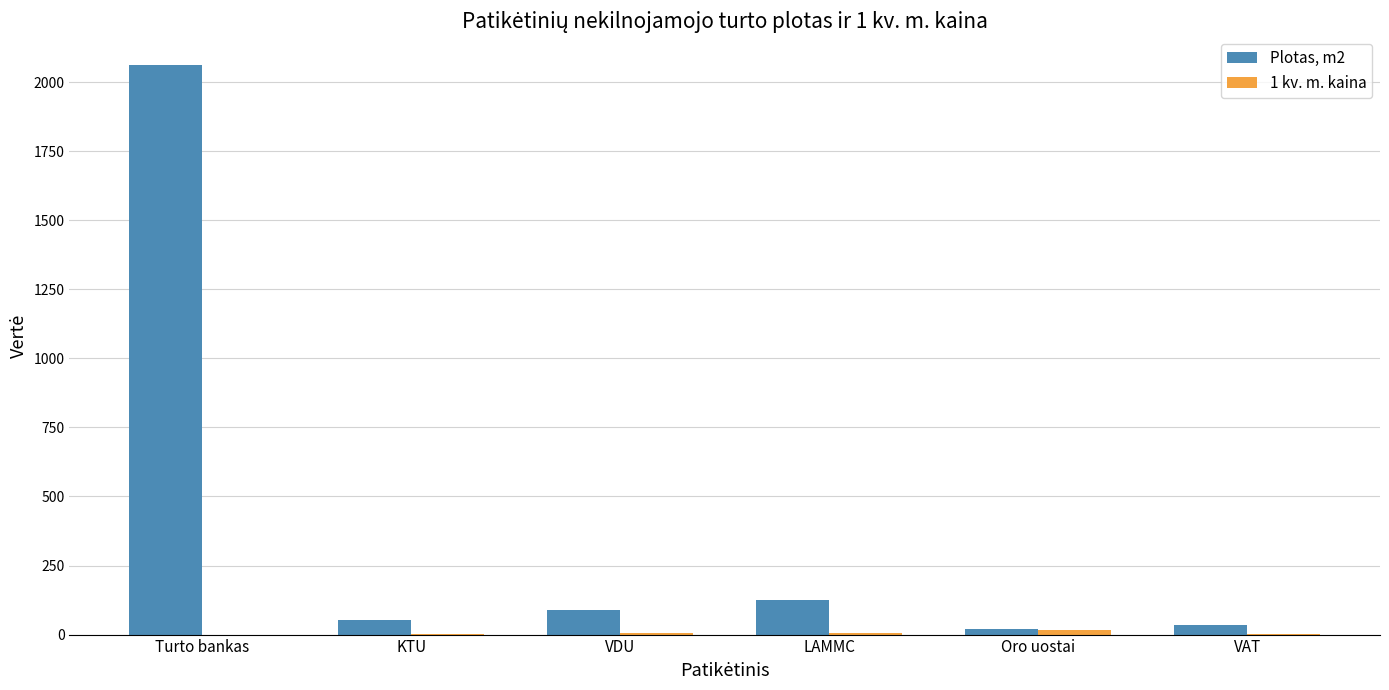

Which category has the highest value across all series?

Turto bankas